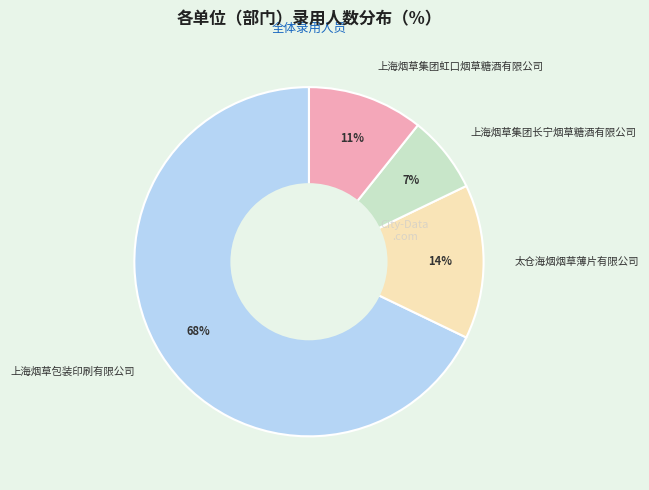

What is the ratio of the value at 太仓海烟烟草薄片有限公司 to the value at 上海烟草集团长宁烟草糖酒有限公司?

2.0